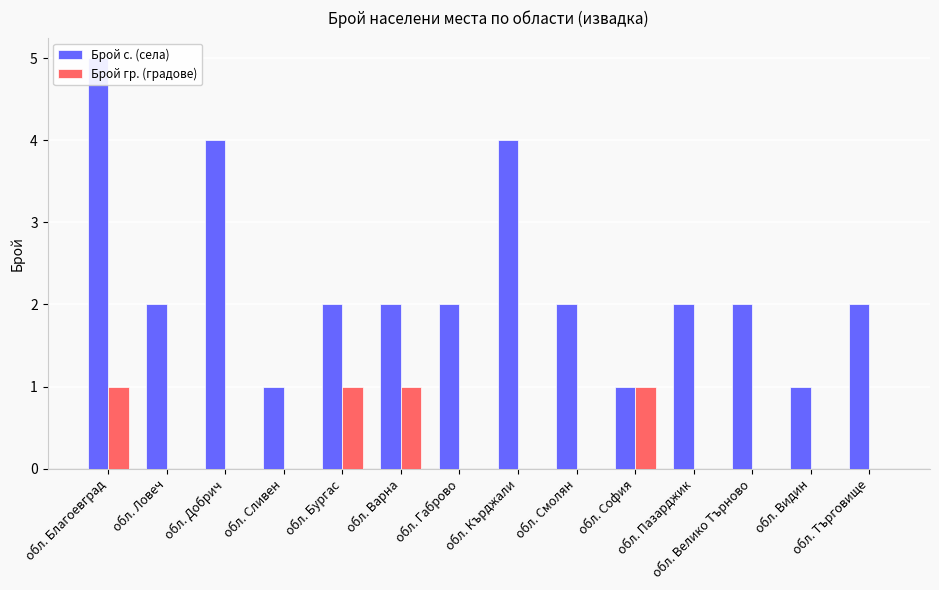

How many bars are there in each group?

2